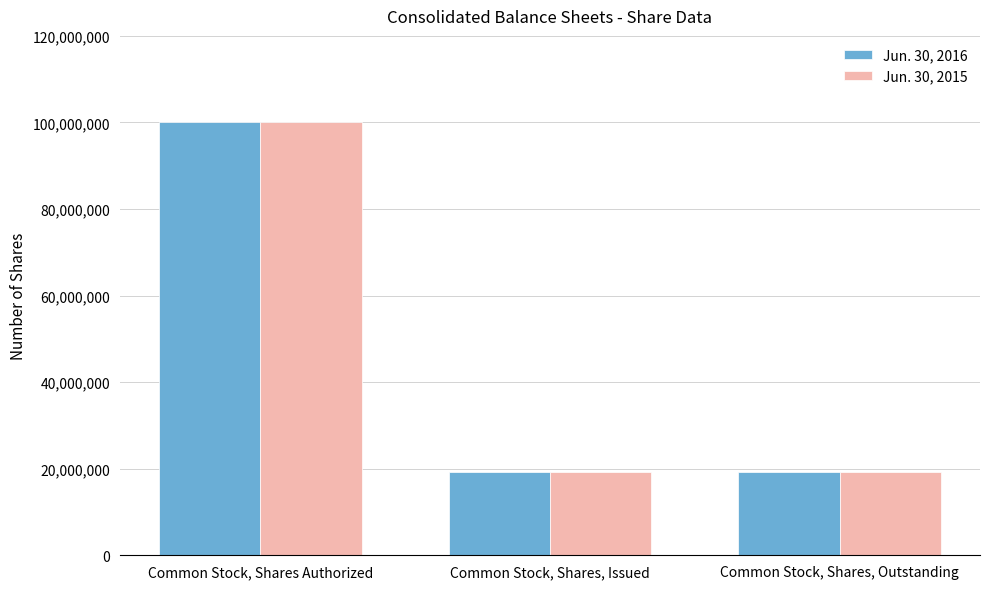

Are the bars horizontal?

No